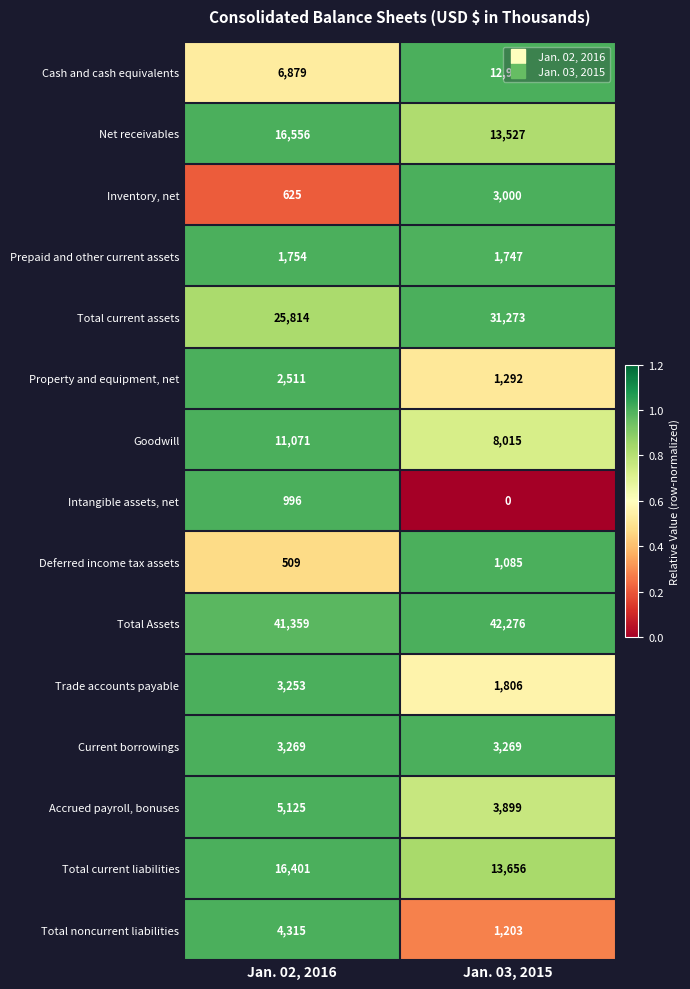

What is the total value across all series at Jan. 02, 2016?

140437